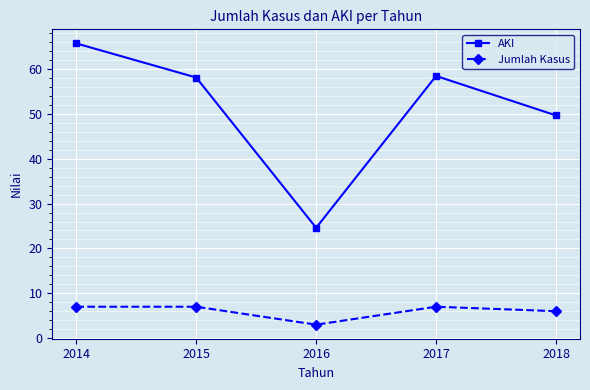

At how many categories does at least one series exceed 64?

1